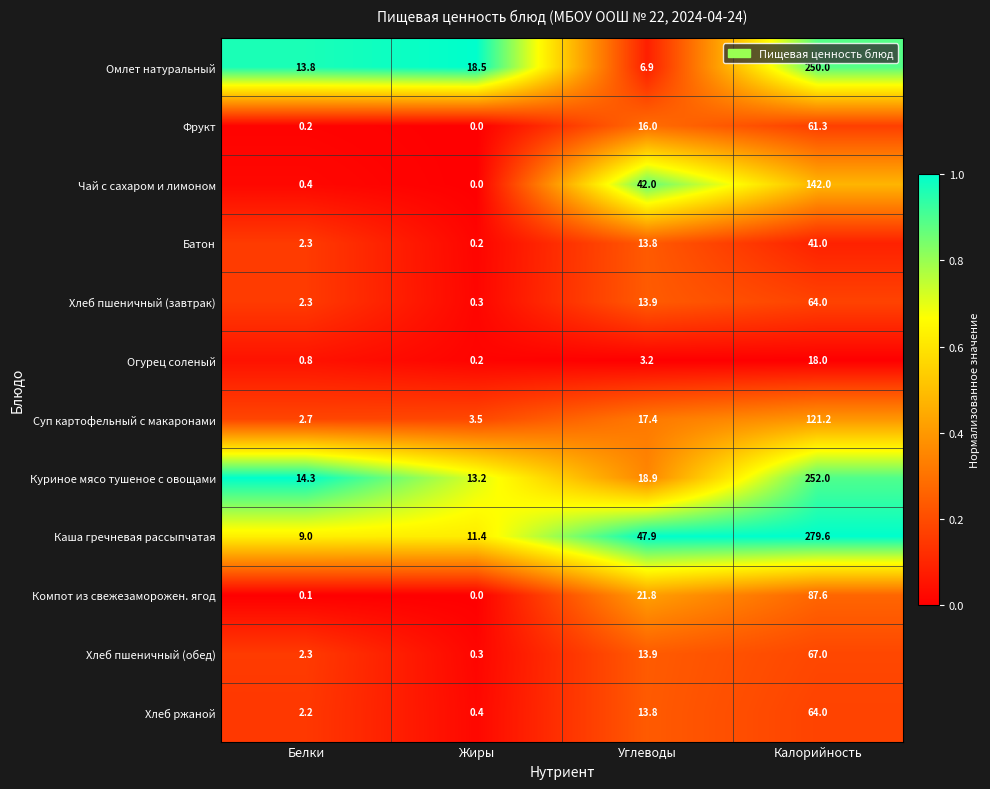

The Огурец соленый series shows 3.2 at Углеводы. True or false?

True